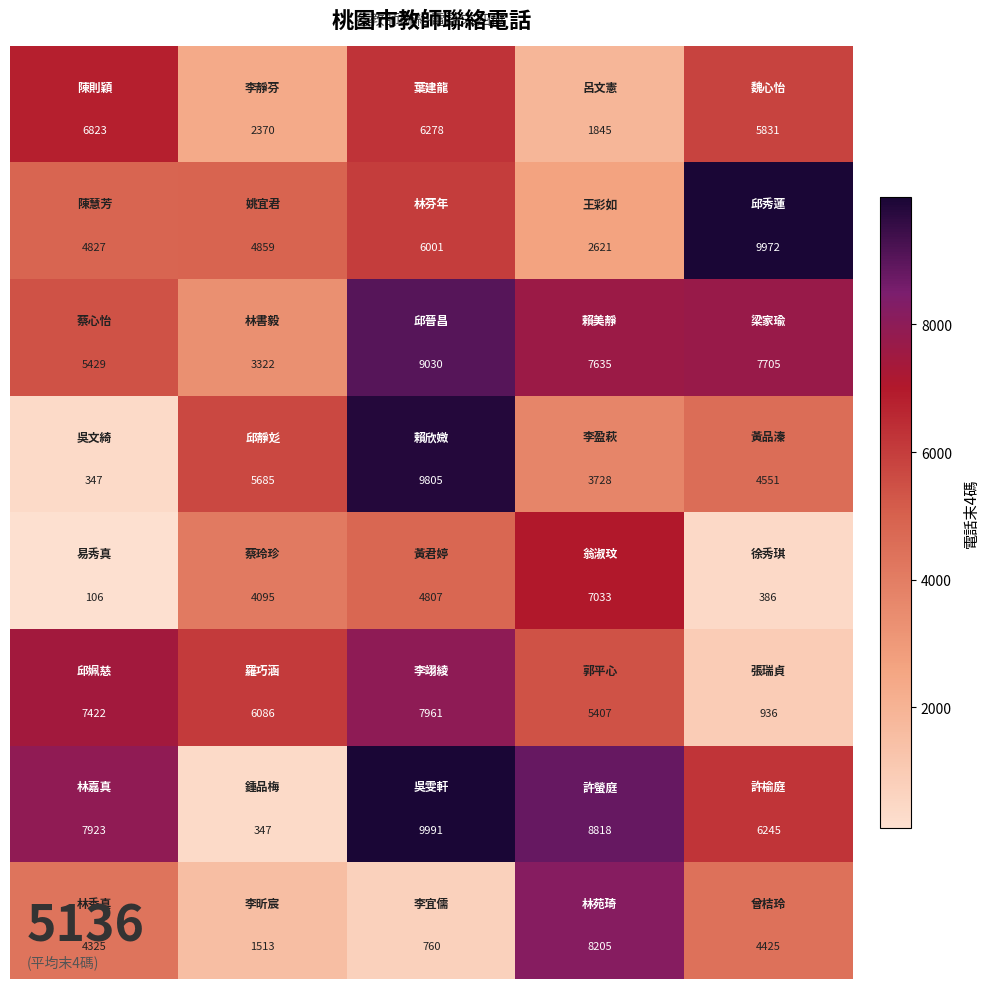

What is the smallest value displayed?

106